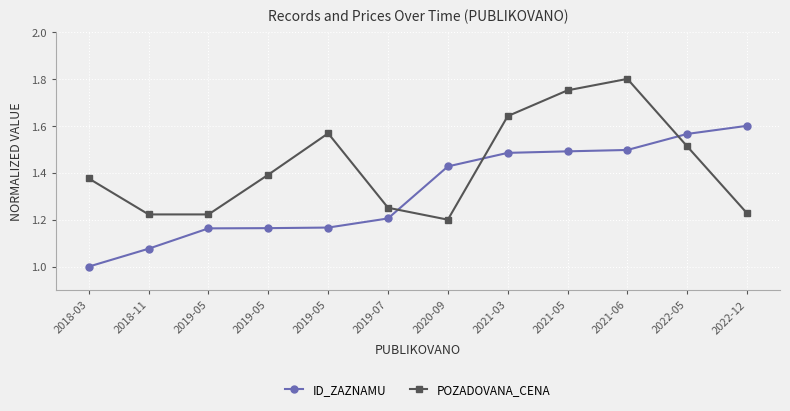

The value of ID_ZAZNAMU at 2022-12 is 2.3. True or false?

False